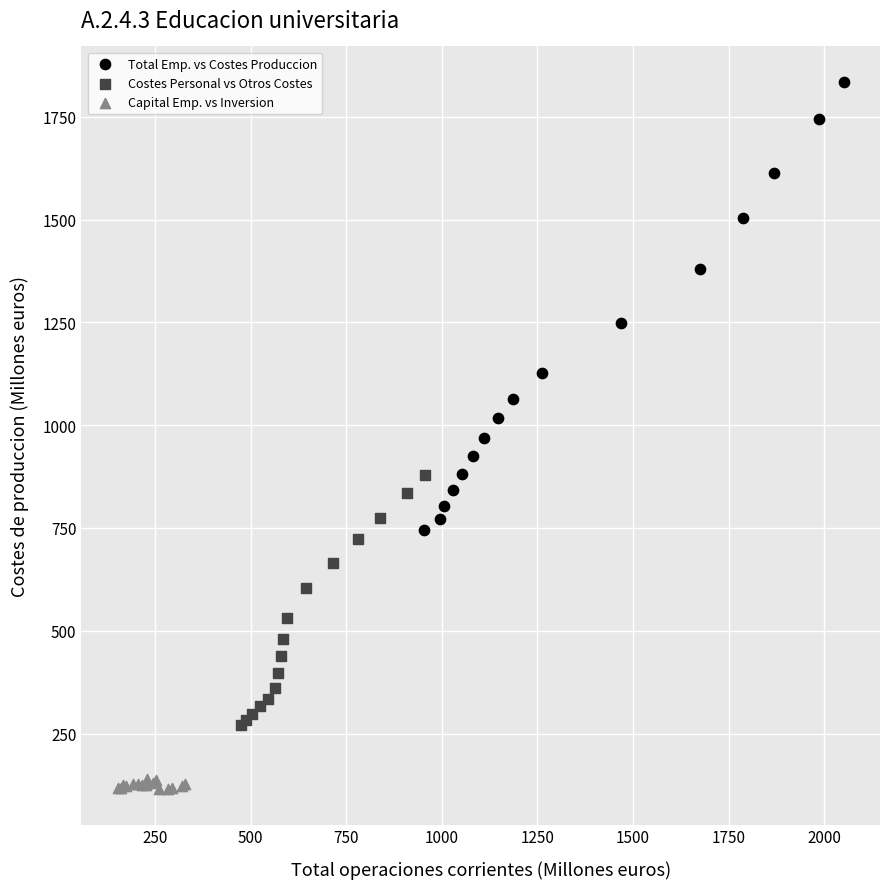

Which series contains the highest Y value?

Total Emp. vs Costes Produccion